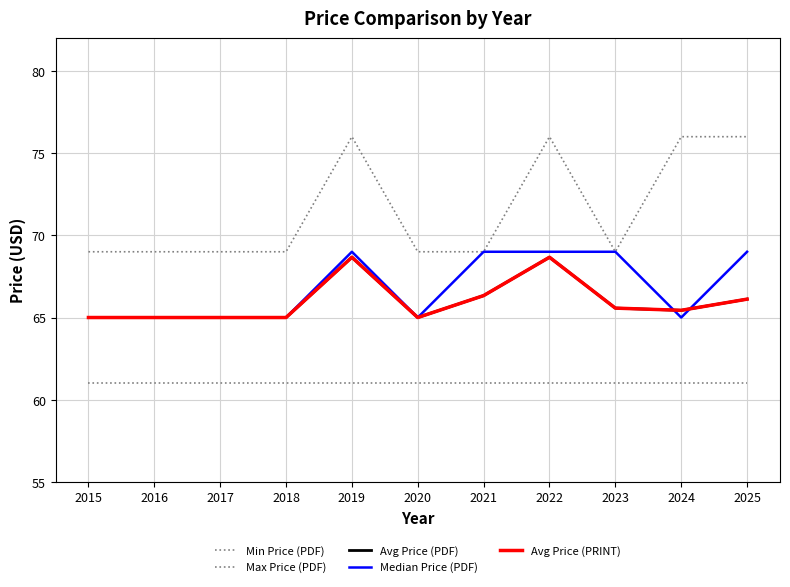

Does the chart display data point markers on the line(s)?

No